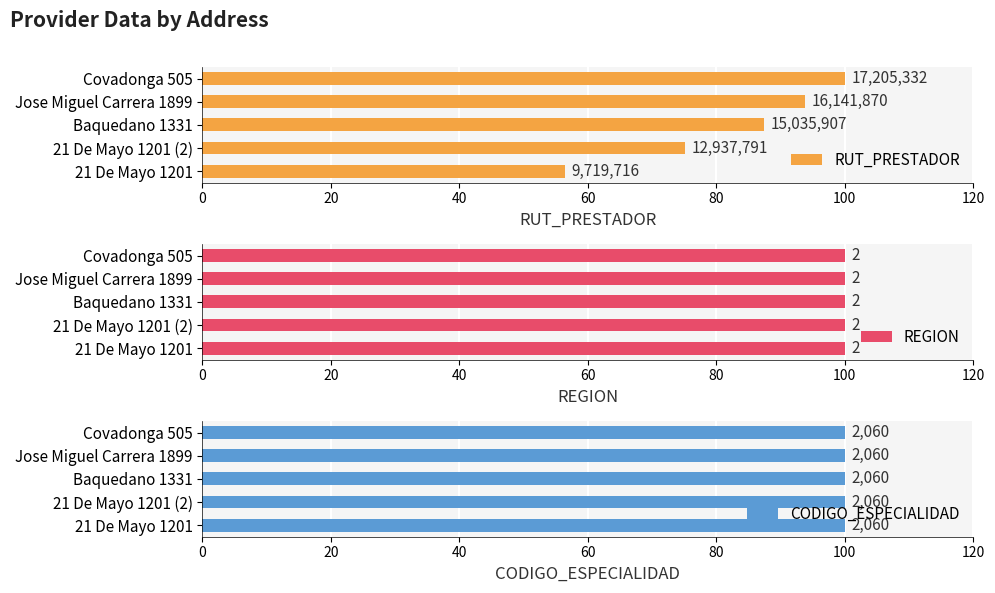

At 20, list the series in order from smallest to largest.

REGION, CODIGO_ESPECIALIDAD, RUT_PRESTADOR